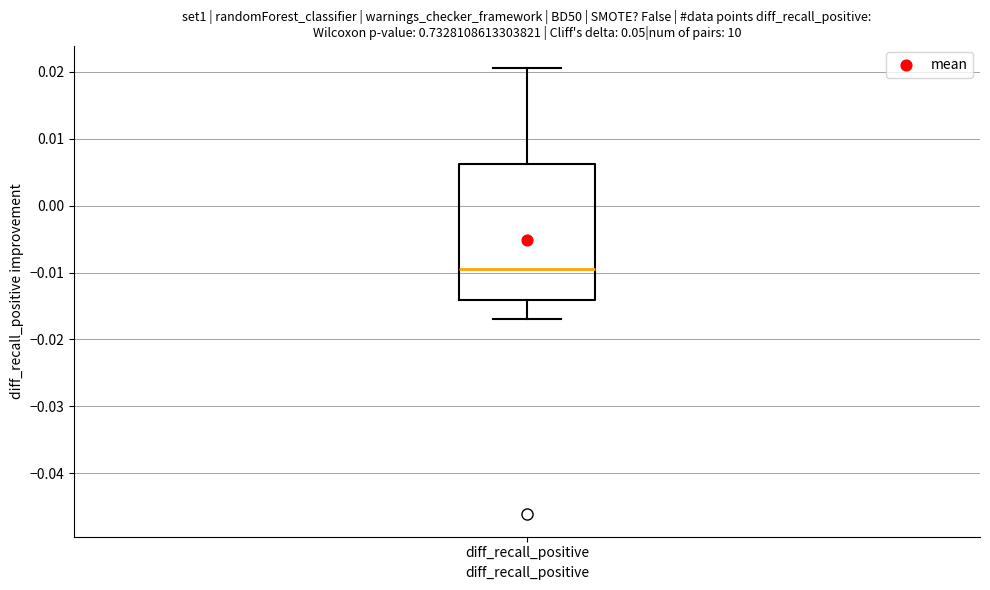

Read this box plot against the y-axis: the position of the median line, the range covered by the box, and the ends of both whiskers. The values are not printed on the chart, so give them approximately, as read against the axis.

median -0.010, box -0.014 to 0.006, whiskers -0.017 to 0.021